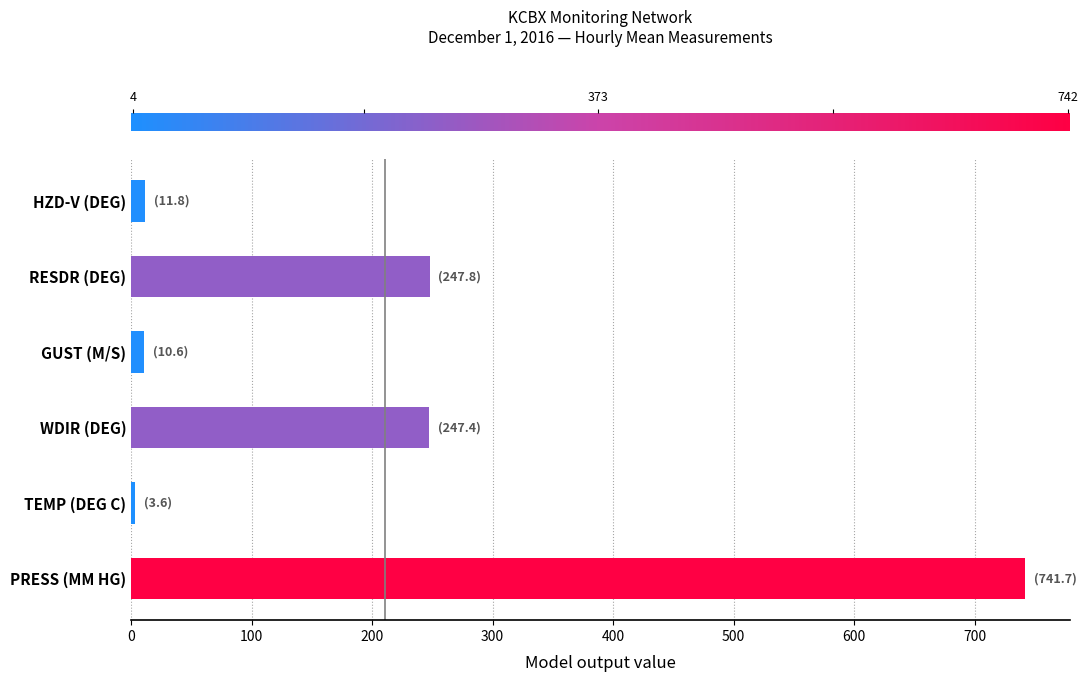

The chart shows a value of 741.7 at PRESS (MM HG). True or false?

True